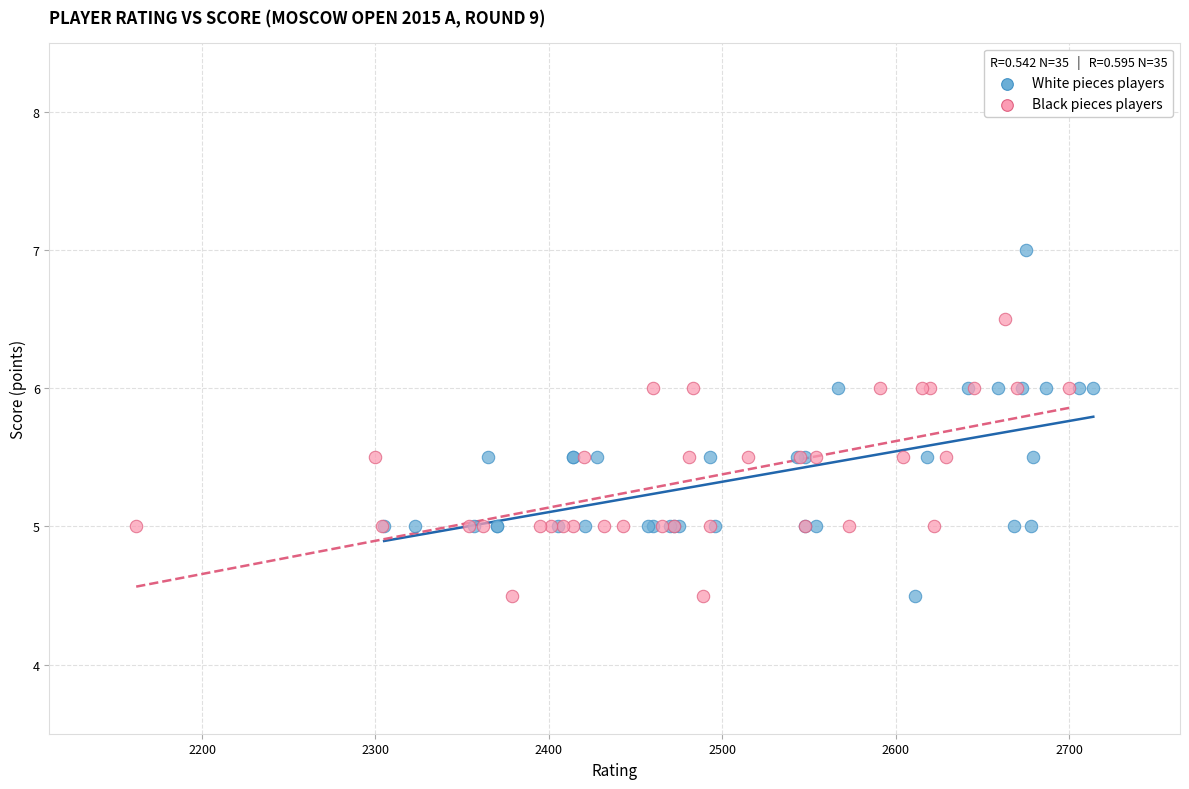

Which series has the largest Y range (max minus min)?

White pieces players